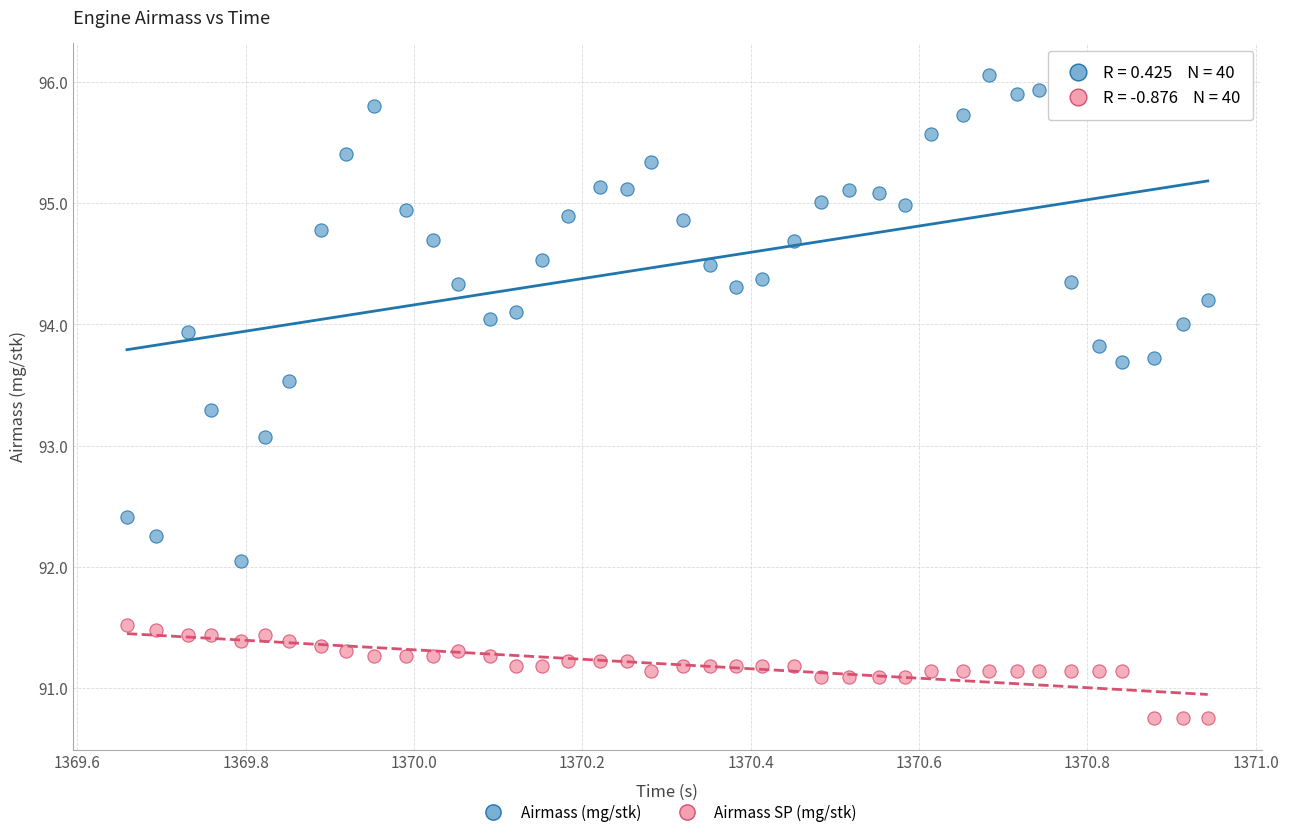

Across all data points, what is the range of X values (max minus min)?

1.3